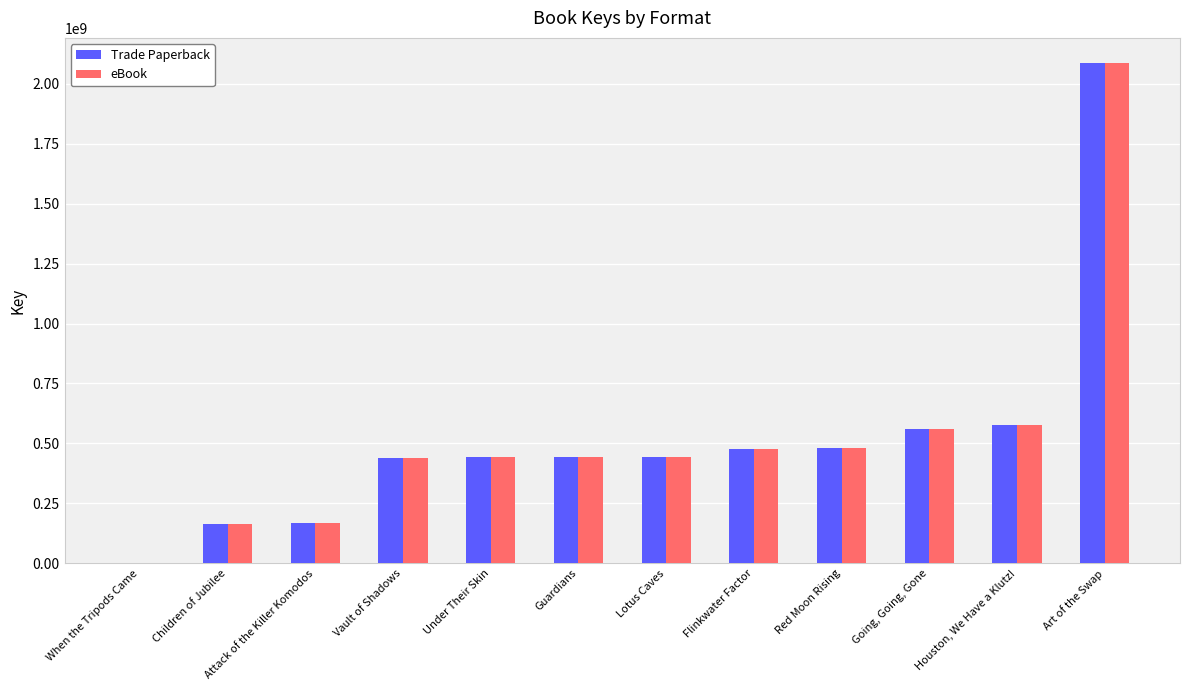

The value of eBook at Guardians is 200816664. True or false?

False